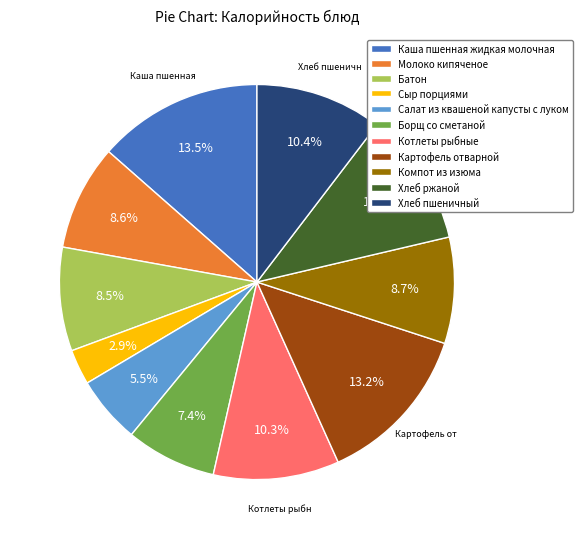

Does any single category account for the majority?

No